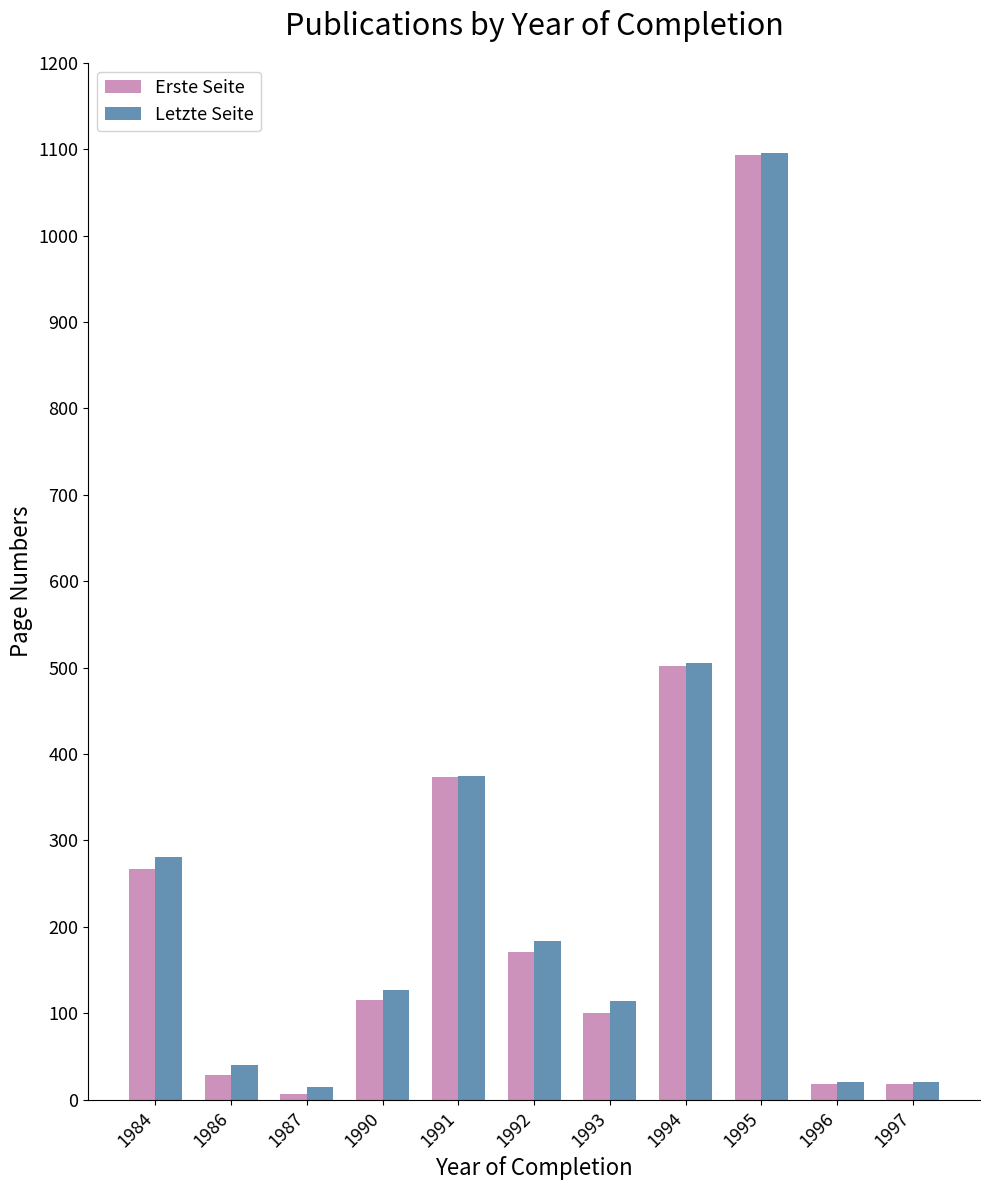

Read the Letzte Seite value at 1991, to the nearest 100.

400